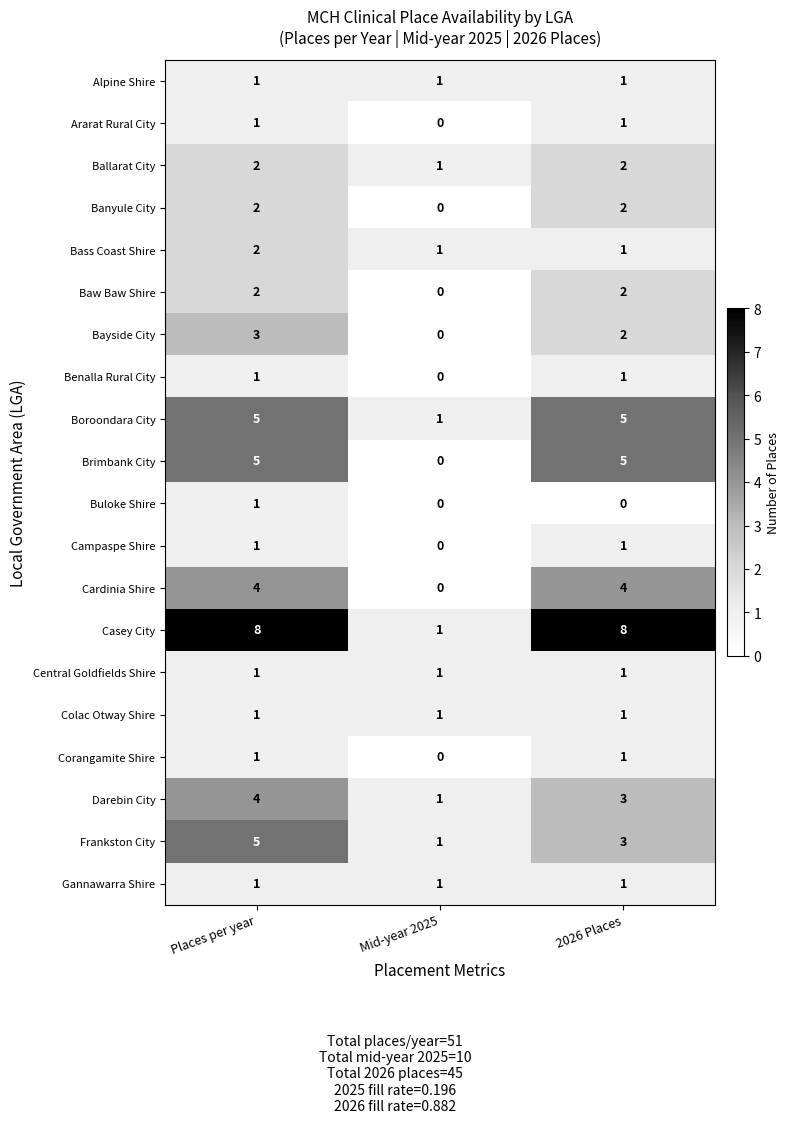

The value of Darebin City at 2026 Places is 1. True or false?

False